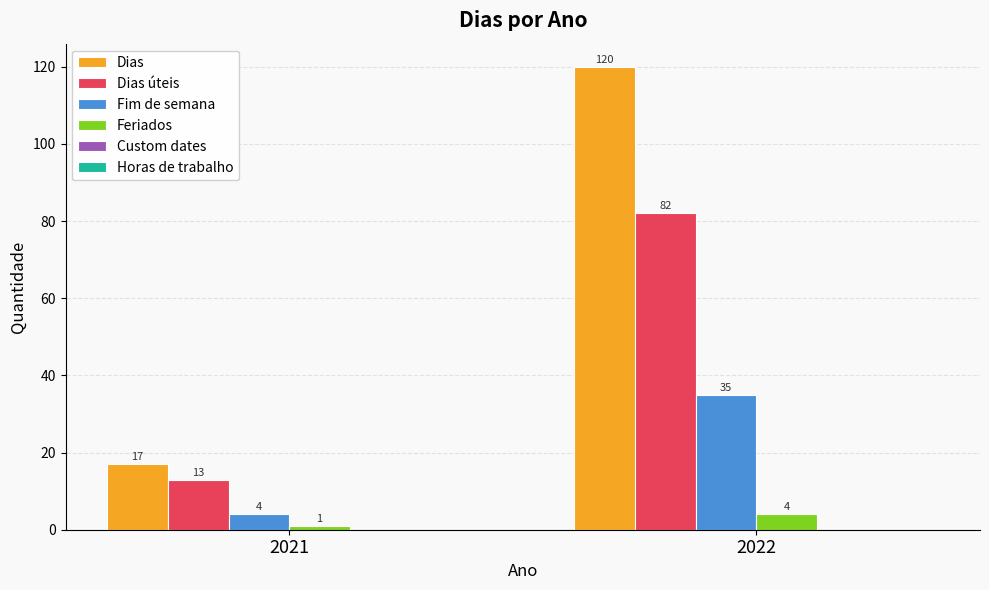

Which series has the largest total across all categories?

Dias